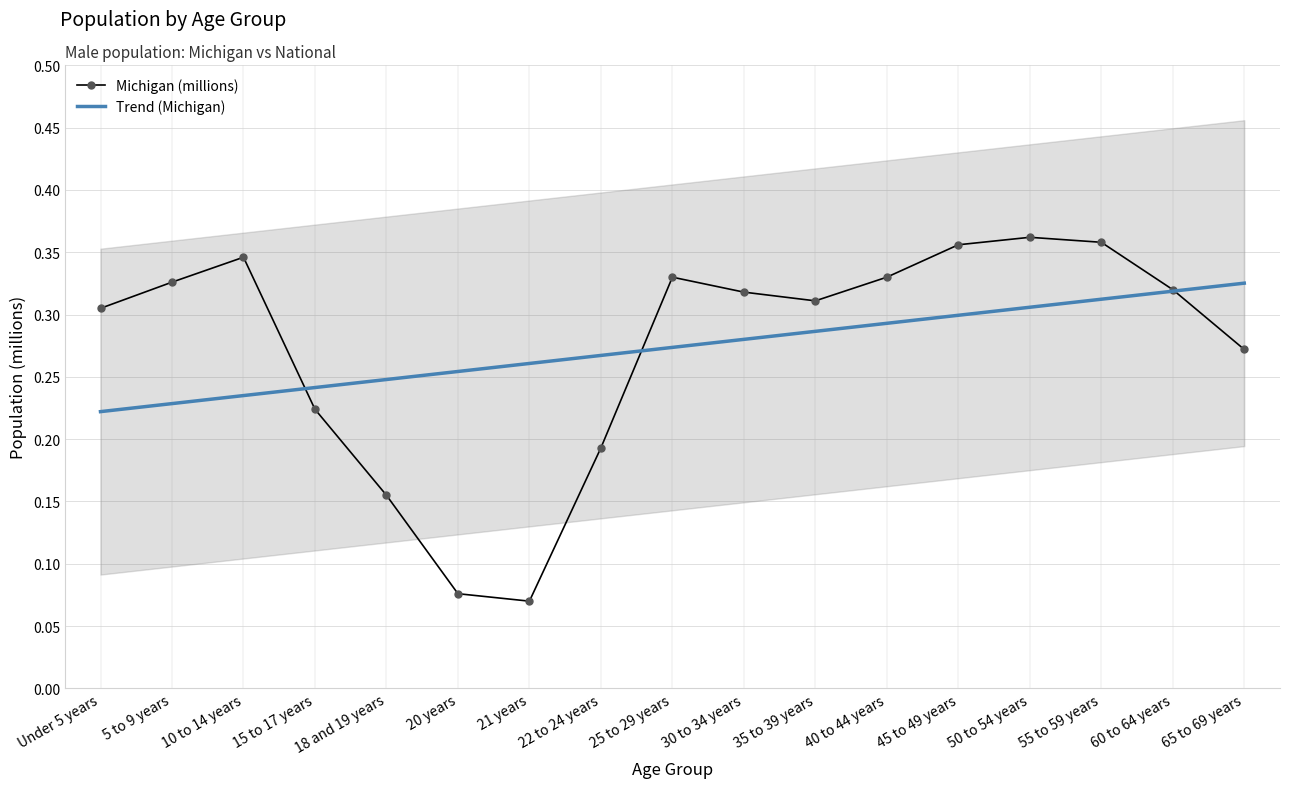

Between which two adjacent categories do Michigan (millions) and Trend (Michigan) first intersect?

10 to 14 years and 15 to 17 years